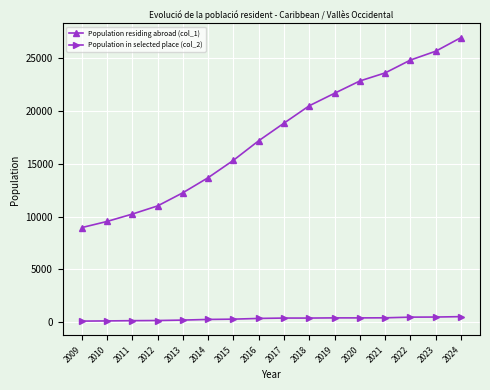

Does the chart have visible grid lines?

Yes